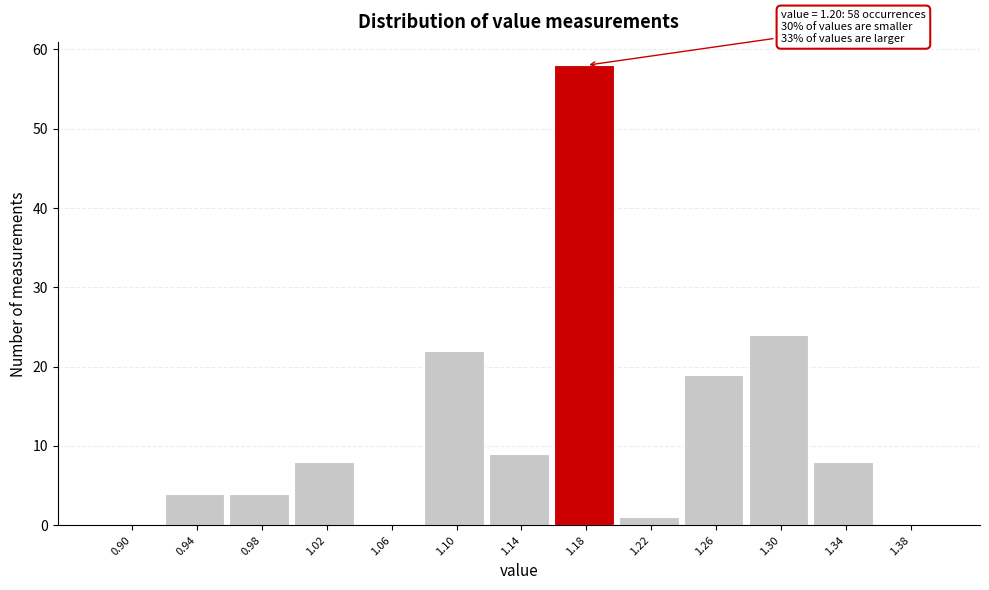

Which range on the x-axis has the tallest bar?

1.16 to 1.20